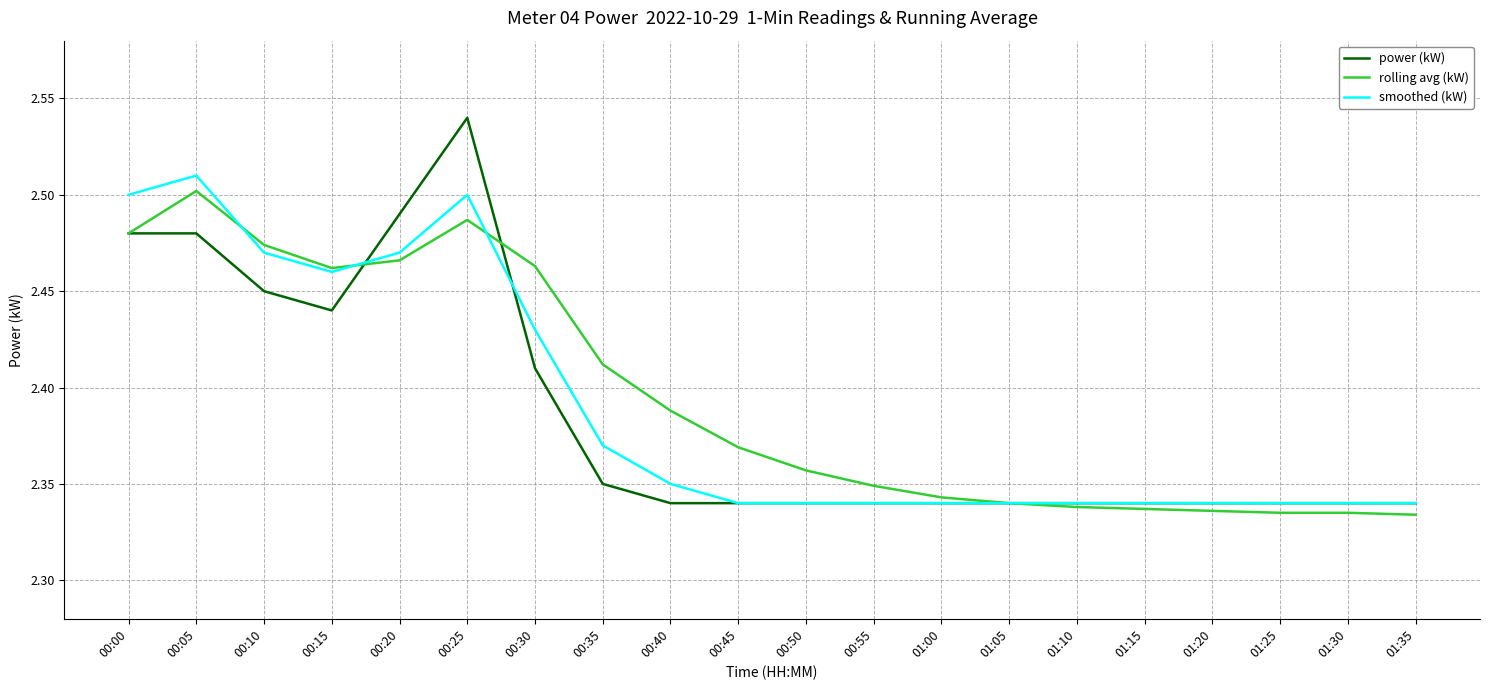

Which series has the widest spread of values?

power (kW)